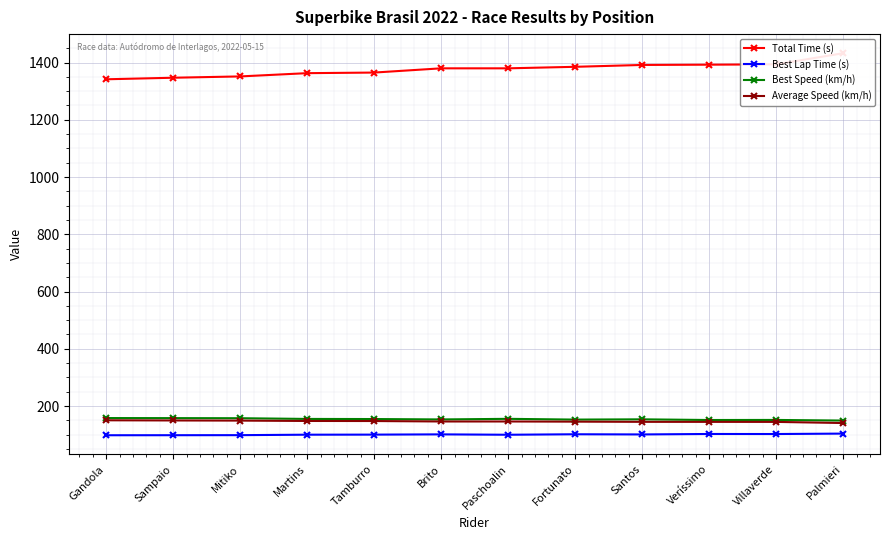

At which category is the sum across all series the highest?

Palmieri